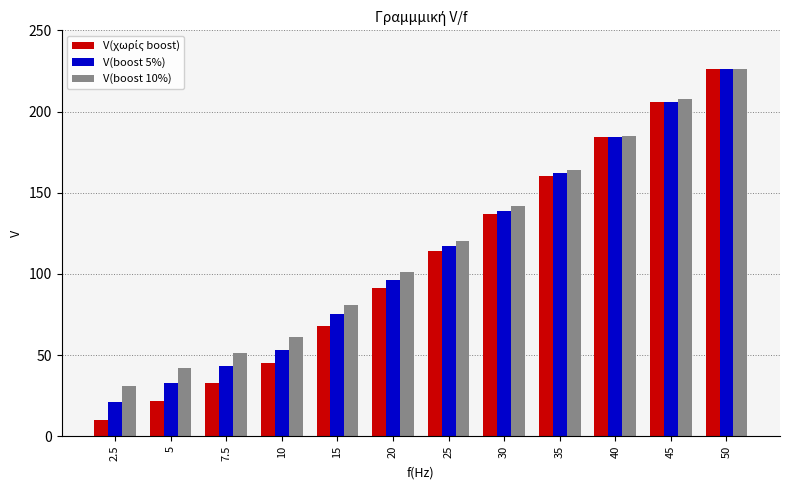

What is the spread (max minus min) of values at 15?

13